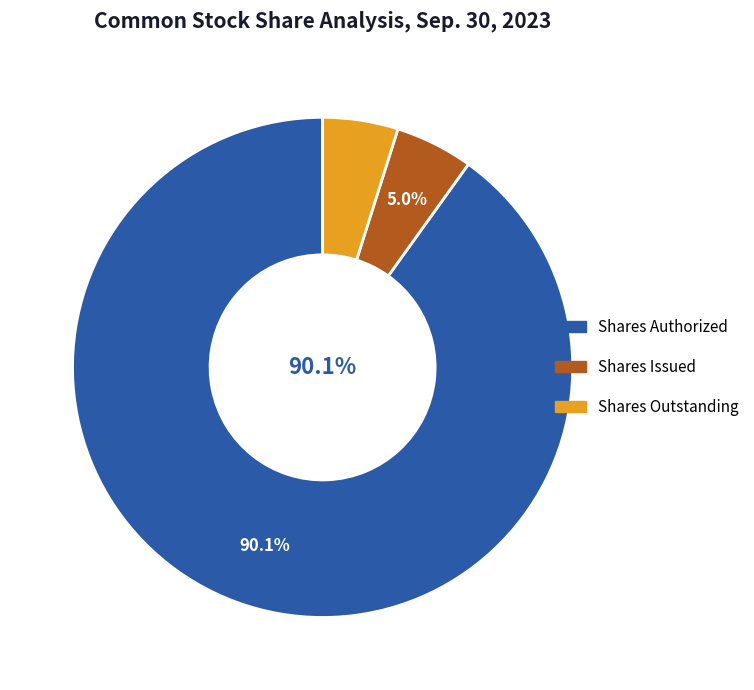

Is it true that Shares Authorized is 90% of the pie?

True